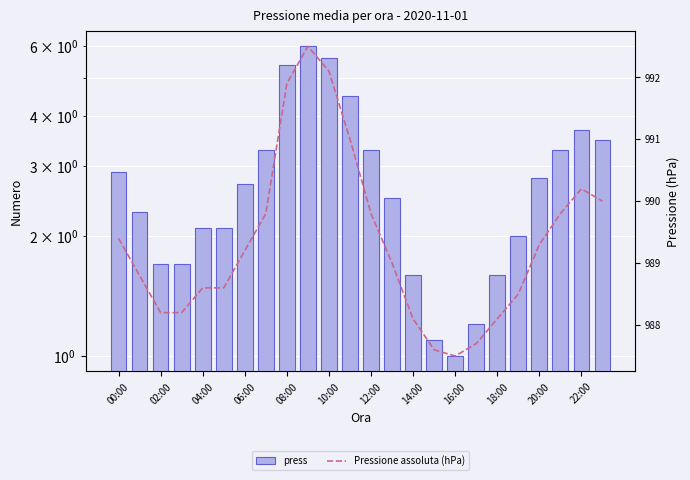

What is the value of the press bar at the 18th from the left?

1.2